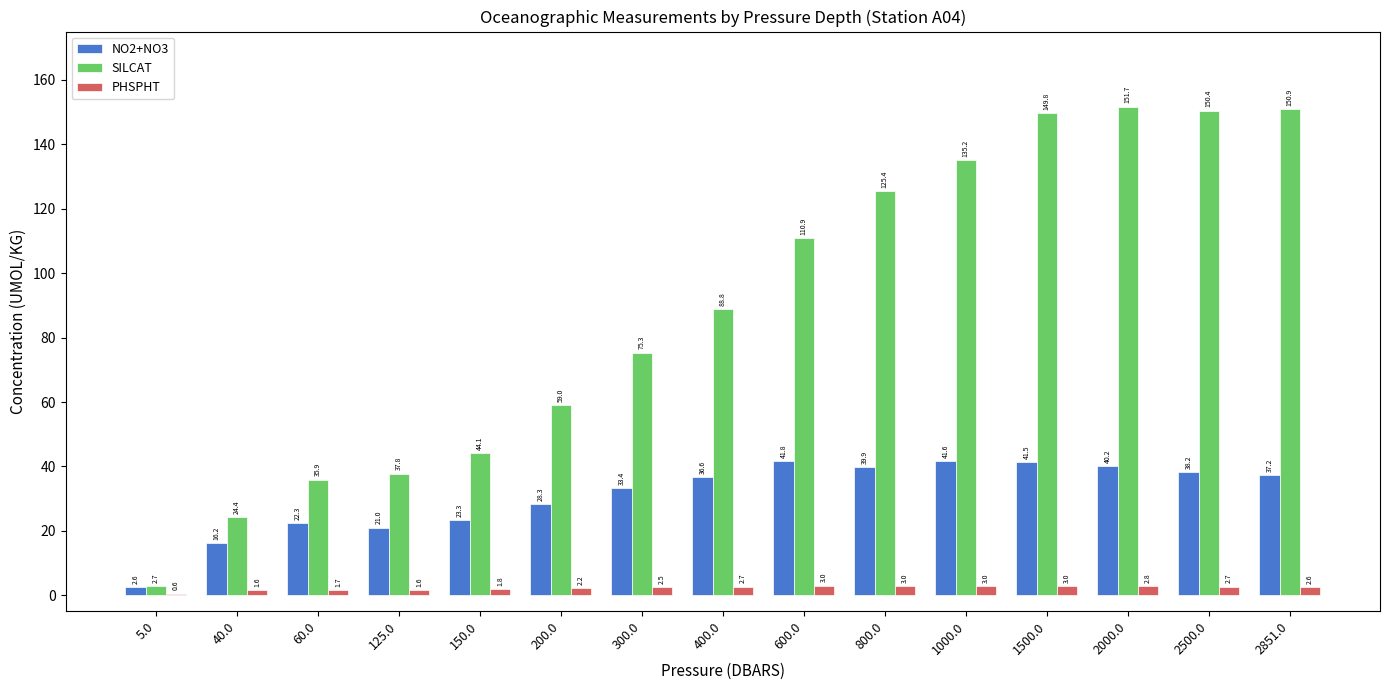

True or false: SILCAT has a value of 37.8 at 125.0.

True